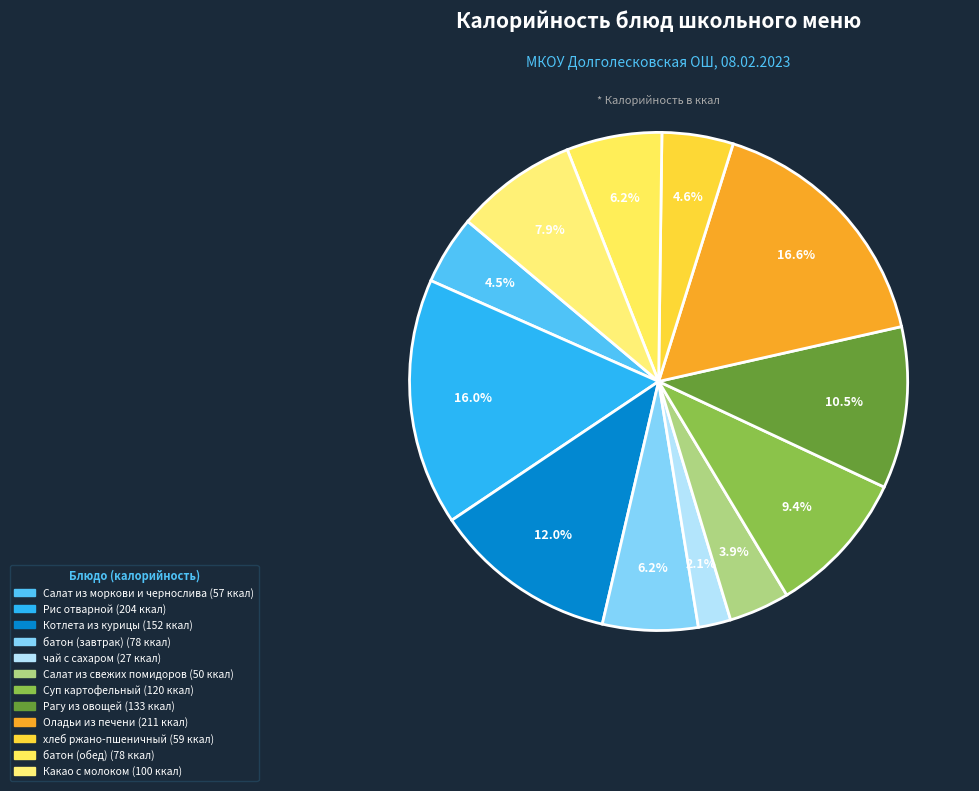

How many slices are in this pie chart?

12